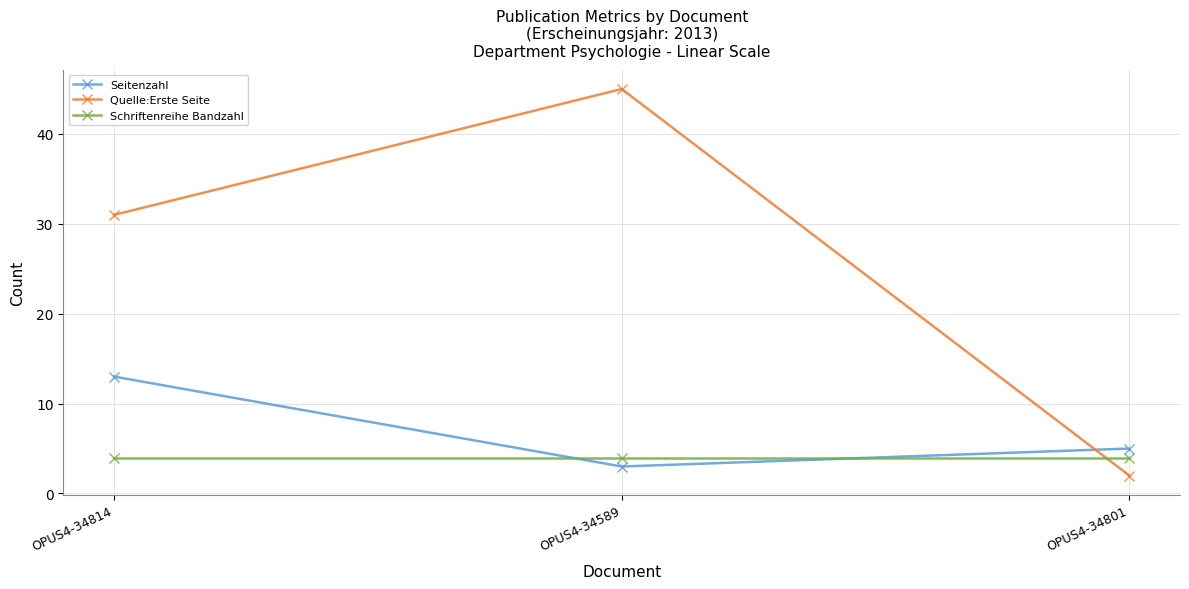

What is the approximate value of Seitenzahl at OPUS4-34801?

5